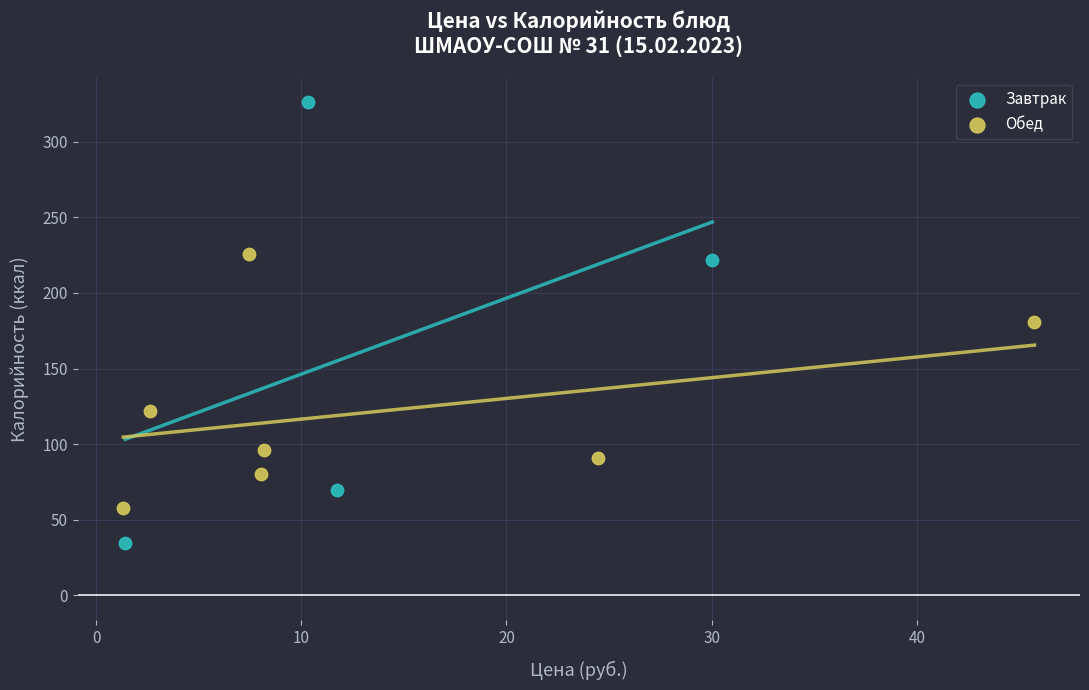

Which series has the largest Y range (max minus min)?

Завтрак